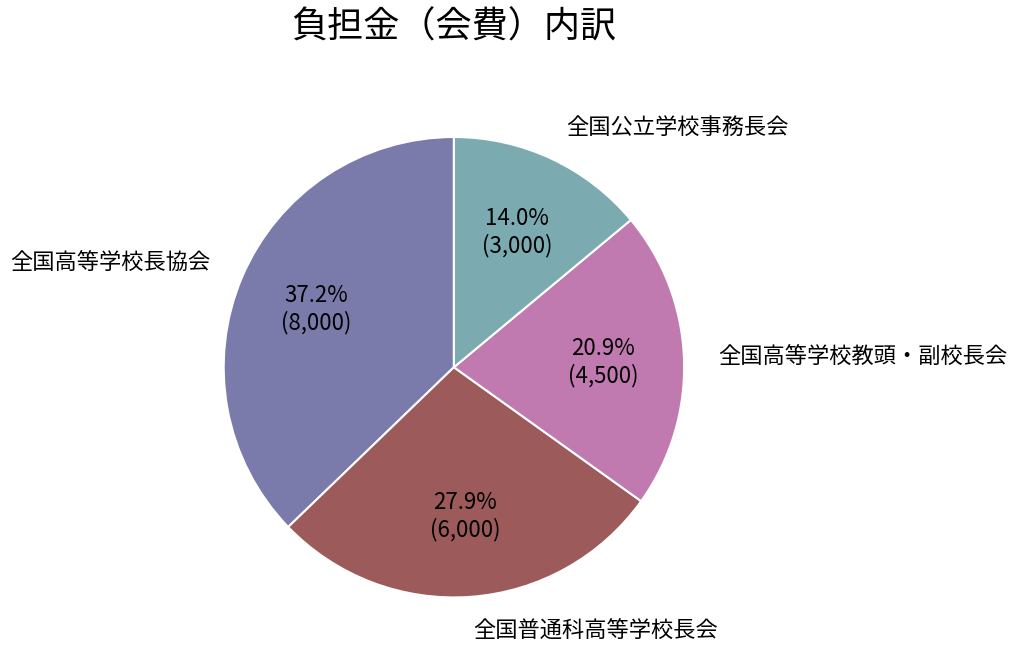

How many slices are in this pie chart?

4